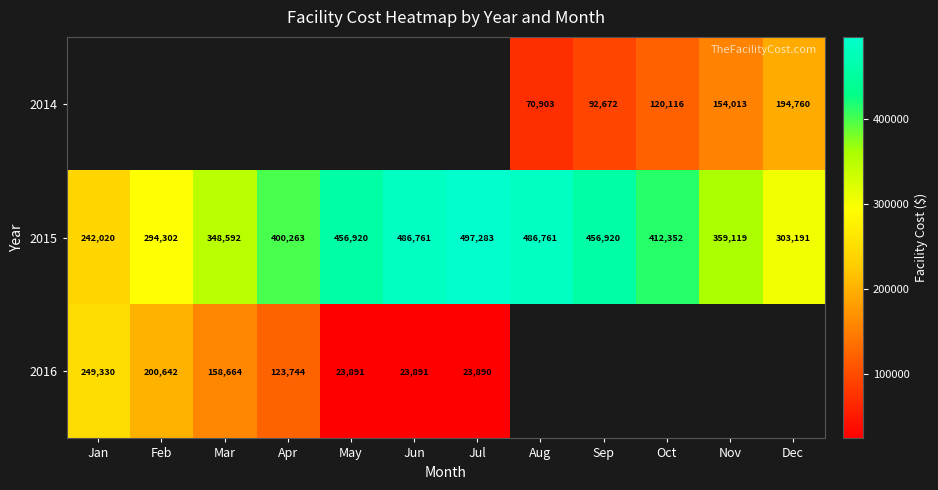

Where is 2015 nearest to the value 369651?

Nov